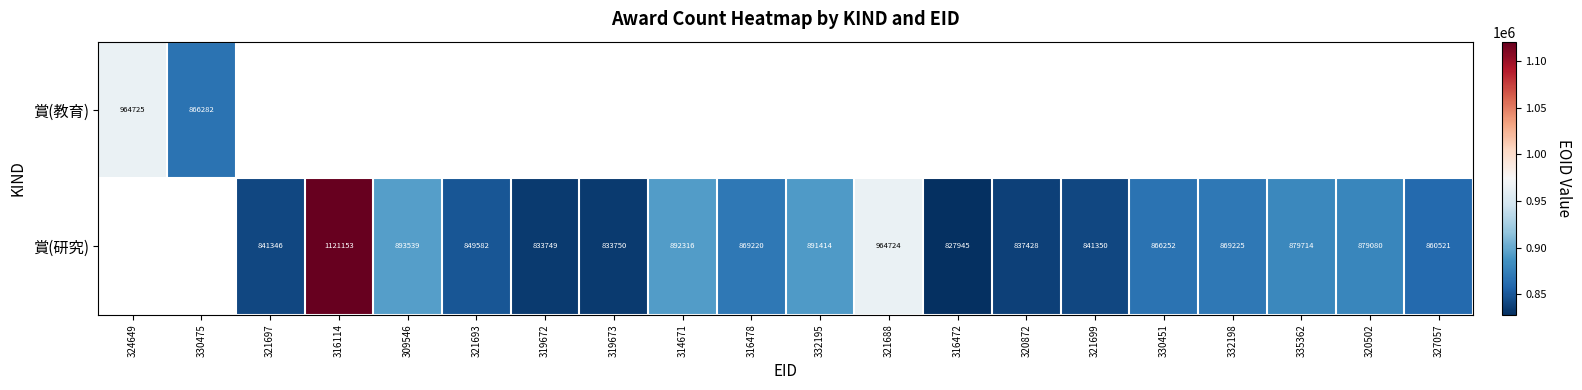

Which has a higher value, 332198 or 316478?

316478